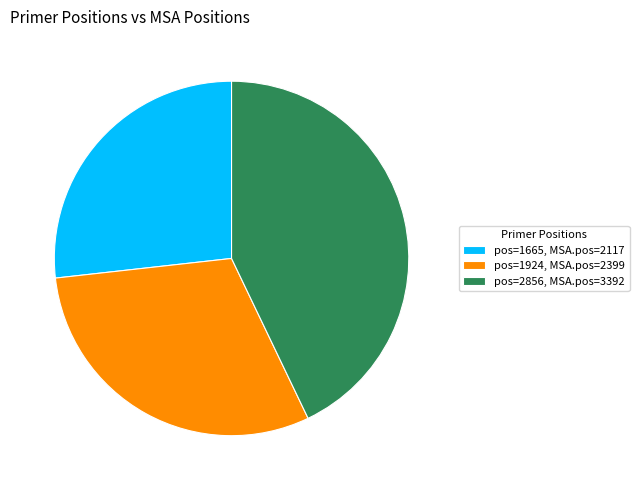

What is the total percentage of 30.3% (2399) and 42.9% (3392)?

73.2%